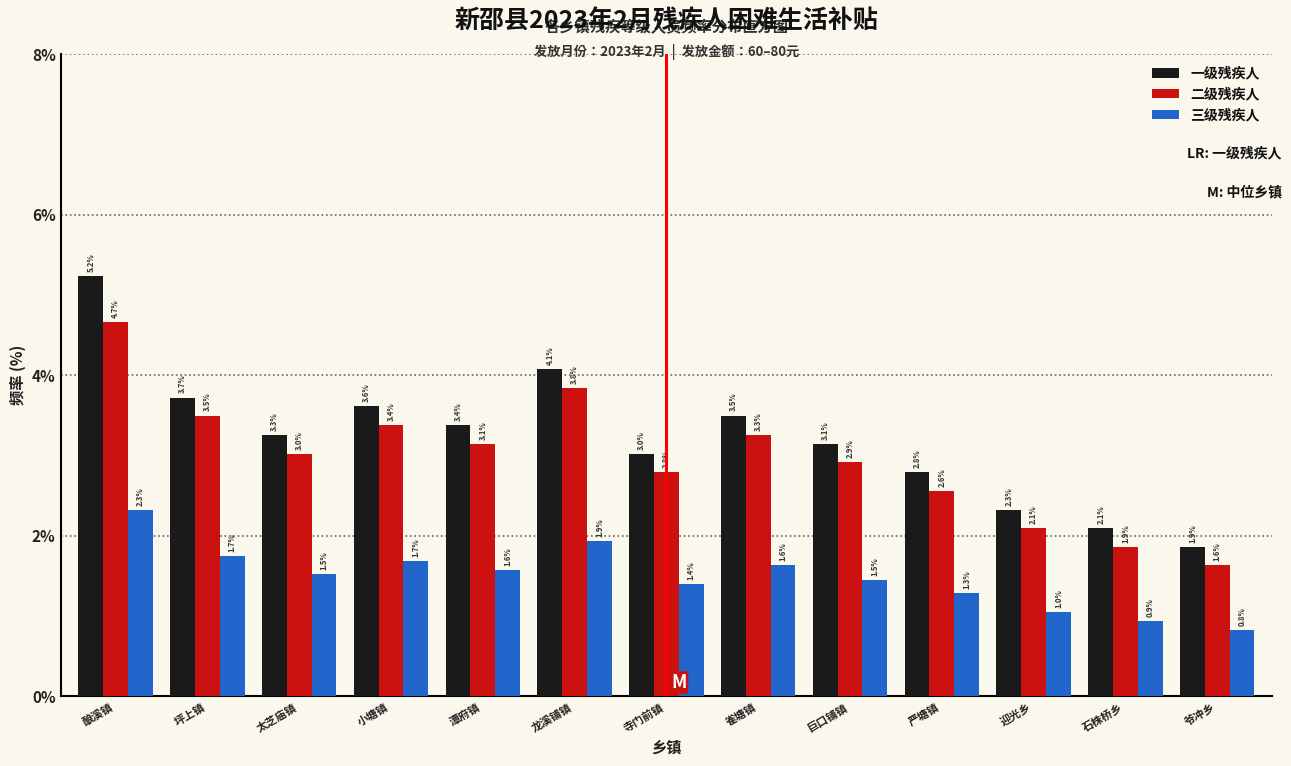

Reading right to left, extract all data points from this chart.

一级残疾人: 爷冲乡=1.9	石株桥乡=2.1	迎光乡=2.3	严塘镇=2.8	巨口铺镇=3.1	雀塘镇=3.5	寺门前镇=3.0	龙溪铺镇=4.1	潭府镇=3.4	小塘镇=3.6	太芝庙镇=3.3	坪上镇=3.7	酿溪镇=5.2
二级残疾人: 爷冲乡=1.6	石株桥乡=1.9	迎光乡=2.1	严塘镇=2.6	巨口铺镇=2.9	雀塘镇=3.3	寺门前镇=2.8	龙溪铺镇=3.8	潭府镇=3.1	小塘镇=3.4	太芝庙镇=3.0	坪上镇=3.5	酿溪镇=4.7
三级残疾人: 爷冲乡=0.8	石株桥乡=0.9	迎光乡=1.0	严塘镇=1.3	巨口铺镇=1.5	雀塘镇=1.6	寺门前镇=1.4	龙溪铺镇=1.9	潭府镇=1.6	小塘镇=1.7	太芝庙镇=1.5	坪上镇=1.7	酿溪镇=2.3